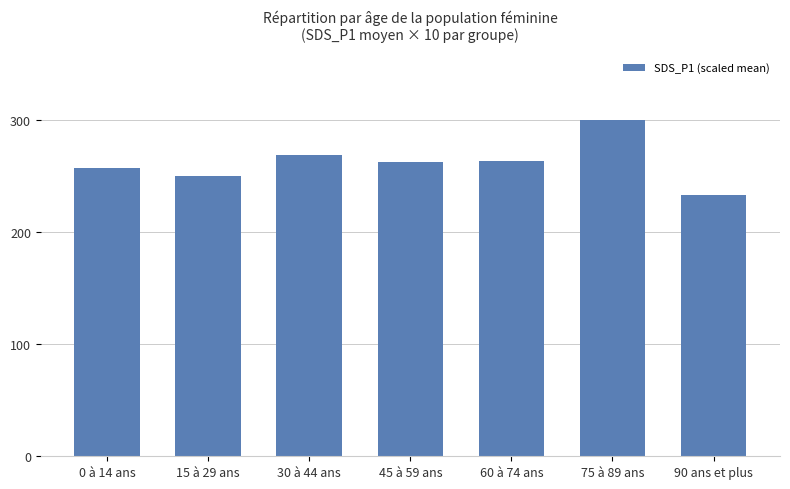

What is the difference between the values at 0 à 14 ans and 90 ans et plus?

23.7